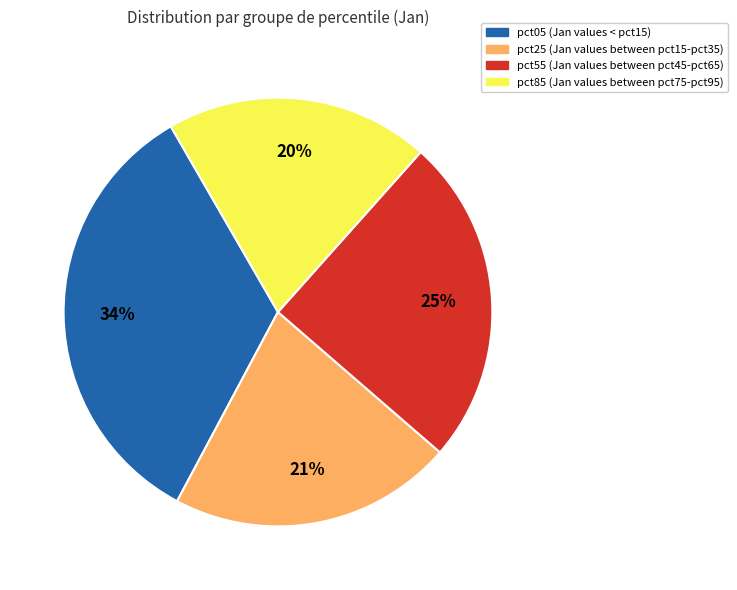

To the nearest percent, what is the difference between the largest and smallest slice percentages?

14%